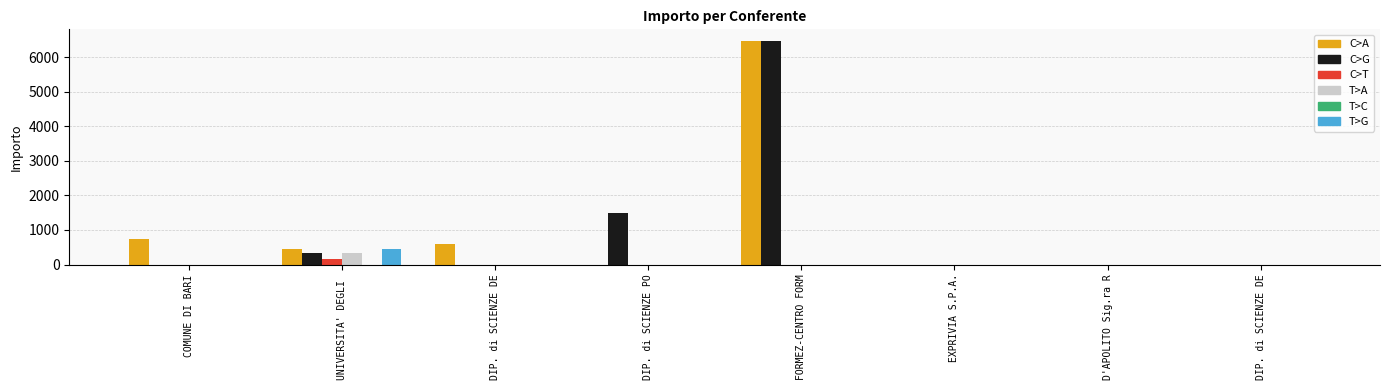

Reading left to right, what are all the values shown in this chart?

C>A: 730	448	600	0	6480	0	0	0
C>G: 0	336	0	1500	6480	0	0	0
C>T: 0	168	0	0	0	0	0	0
T>A: 0	336	0	0	0	0	0	0
T>C: 0	0	0	0	0	0	0	0
T>G: 0	448	0	0	0	0	0	0